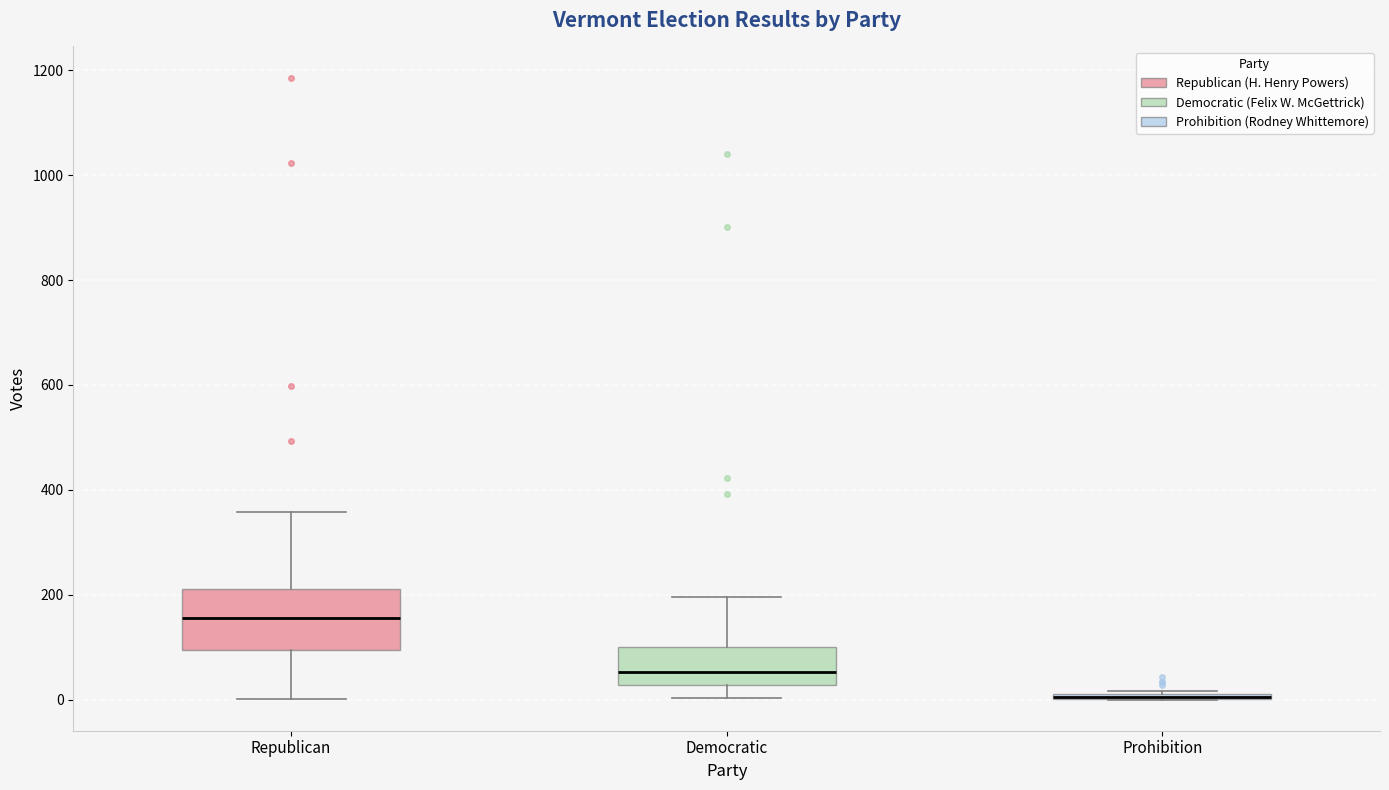

Where does the lower whisker of the box for Democratic end on the y-axis? The values are not printed on the chart, so give them approximately, as read against the axis.

0